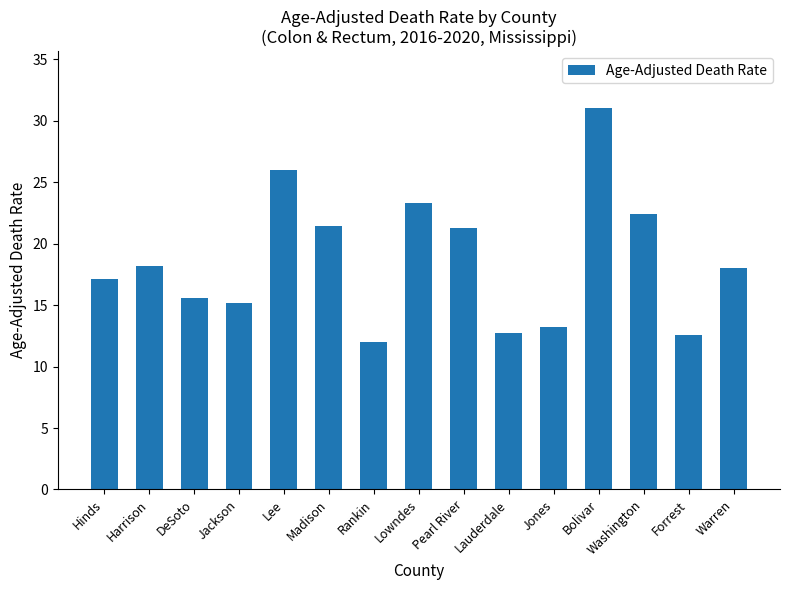

The chart shows a value of 23.3 at Lowndes. True or false?

True